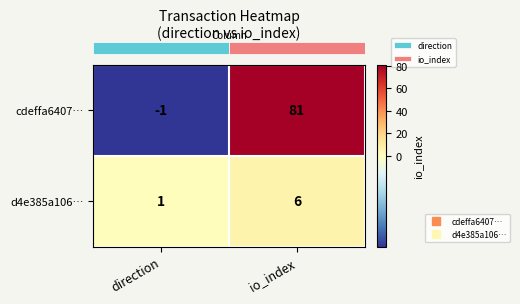

What value does the cdeffa6407… series have at io_index, to the nearest 5?

80